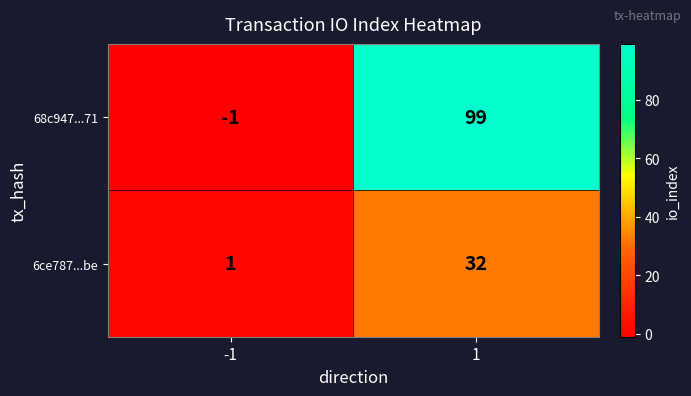

At which category does the chart reach its minimum across all series?

-1